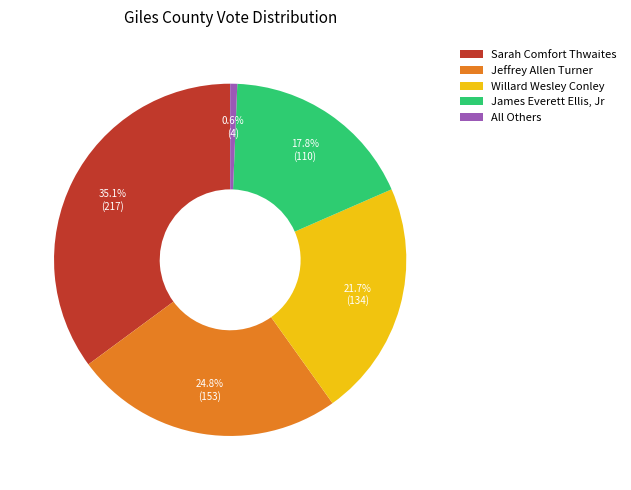

To the nearest percent, what is the difference between the Jeffrey Allen Turner and Sarah Comfort Thwaites slice percentages?

10%